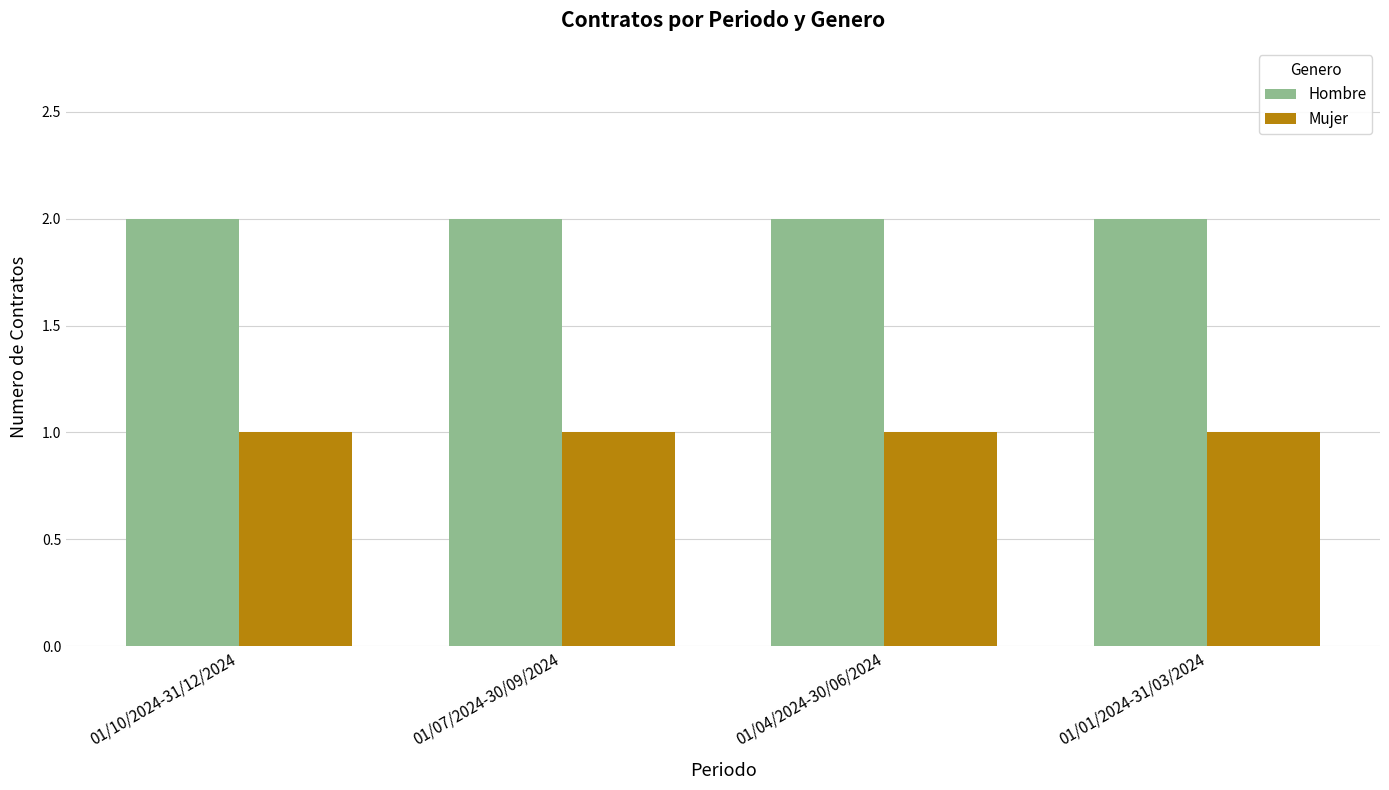

The value of Mujer at 01/04/2024-30/06/2024 is 1. True or false?

True